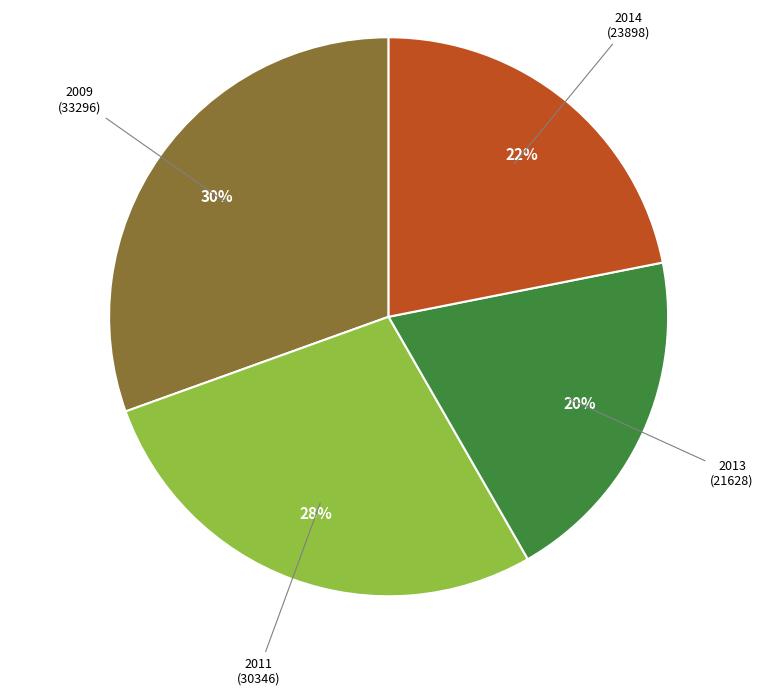

Is there a majority slice in this chart?

No